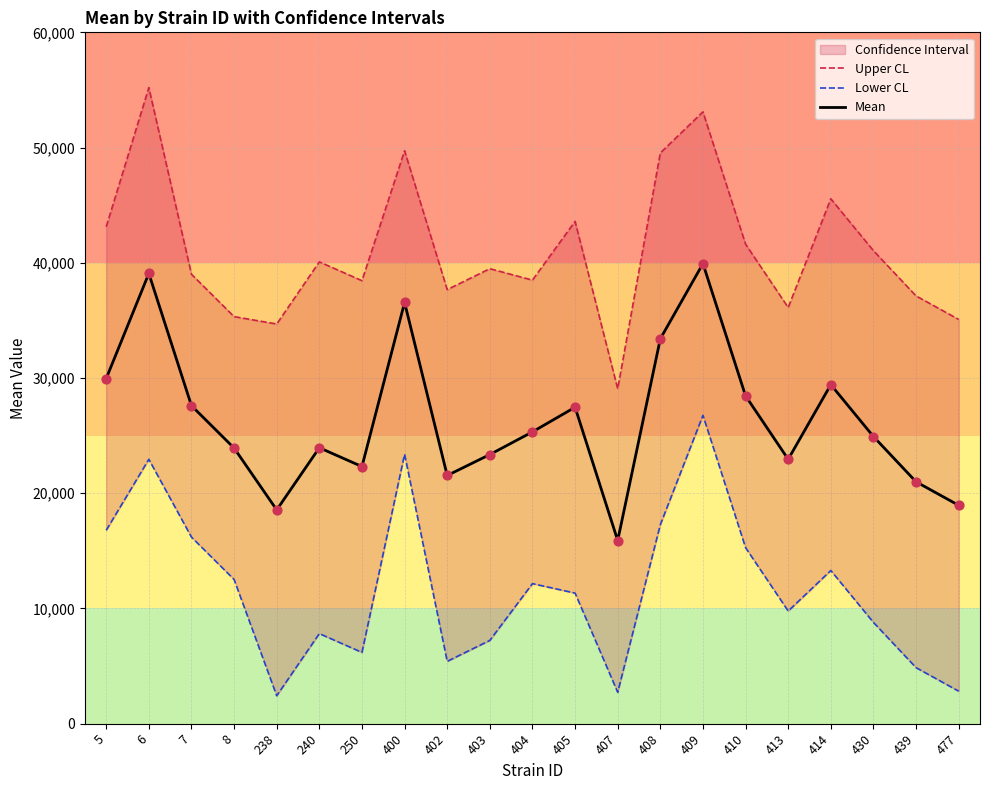

Which series reaches the maximum Y coordinate?

Upper CL